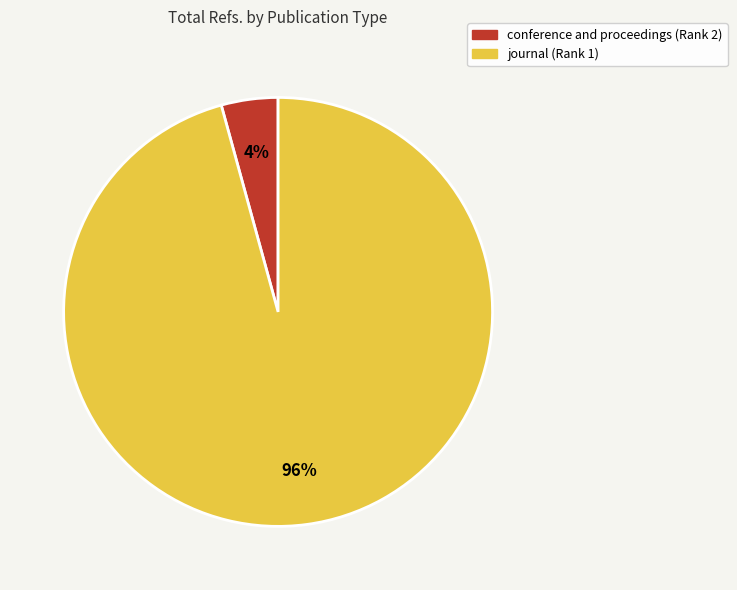

To the nearest percent, what is the average slice percentage?

50%